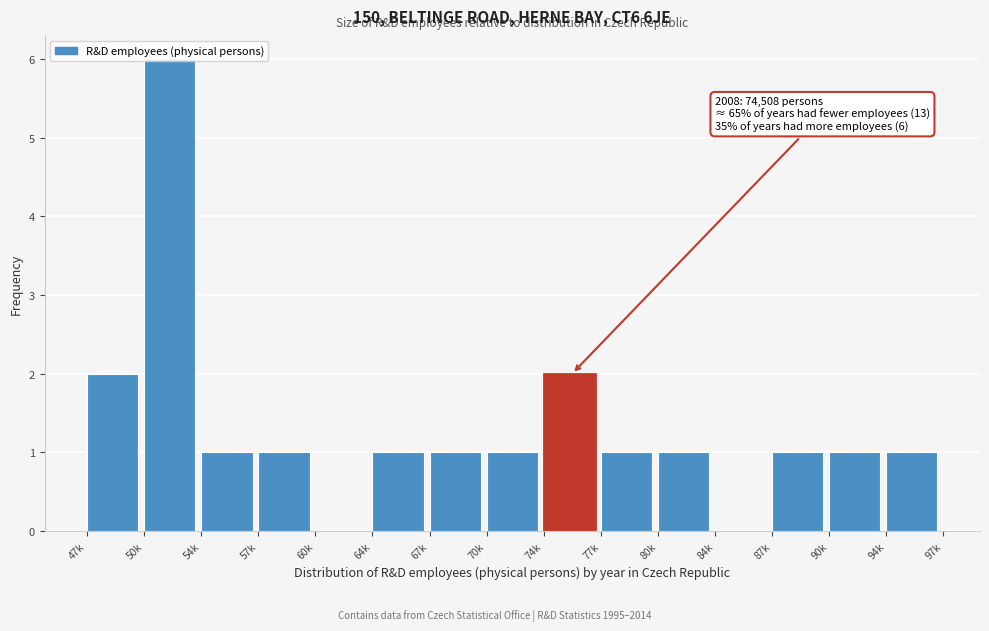

Which category has the highest value across all series?

50k